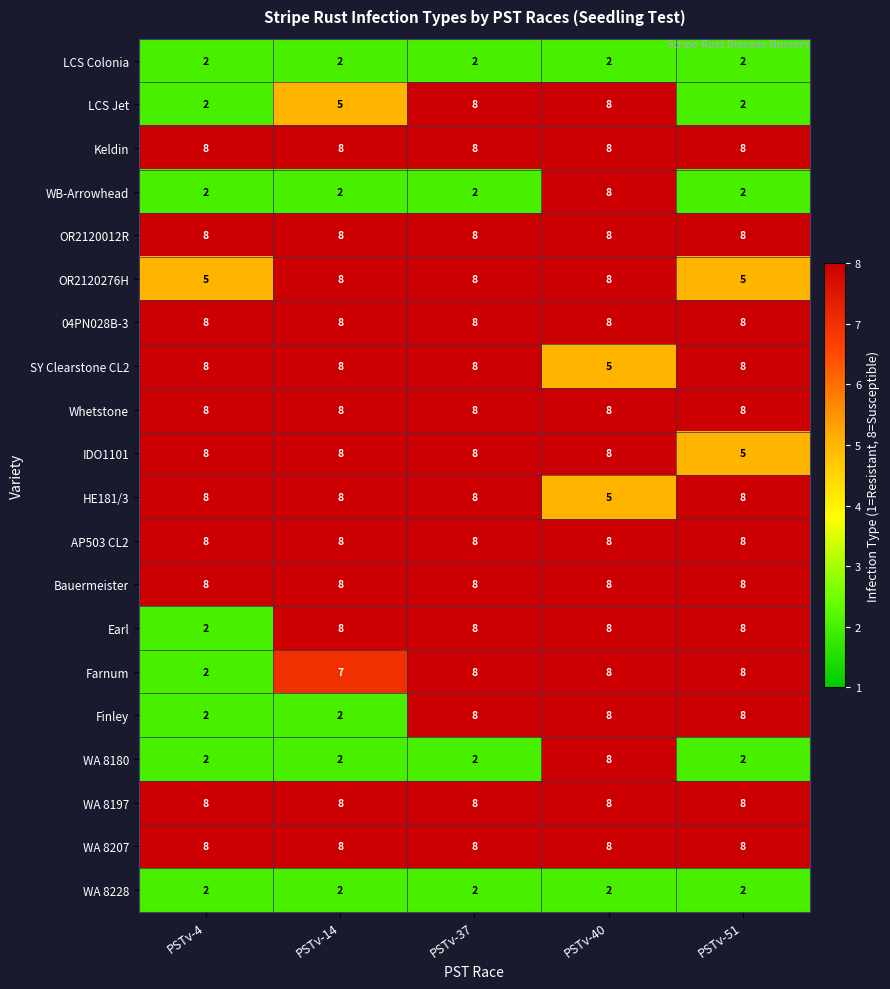

The value of IDO1101 at PSTv-14 is 8. True or false?

True